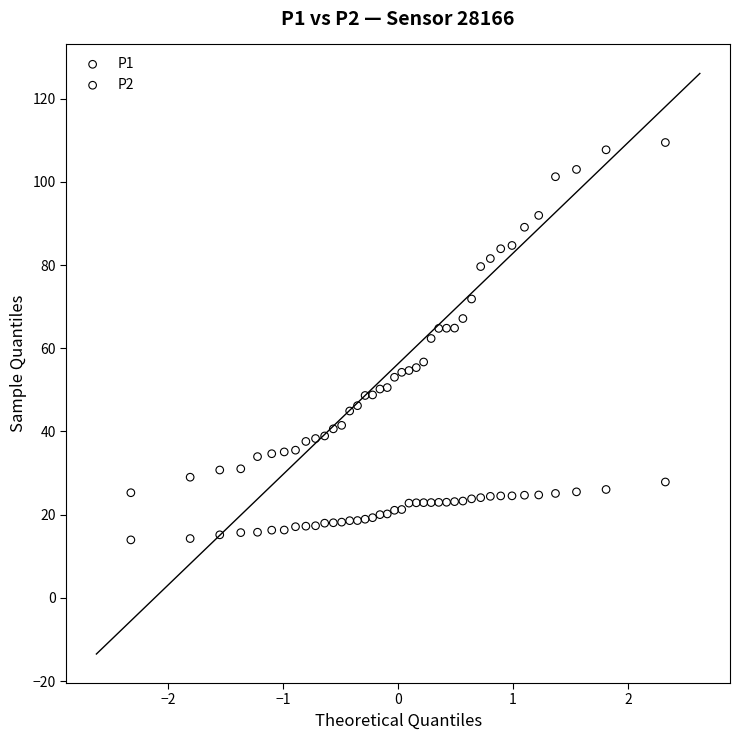

Which series contains the lowest Y value?

P2